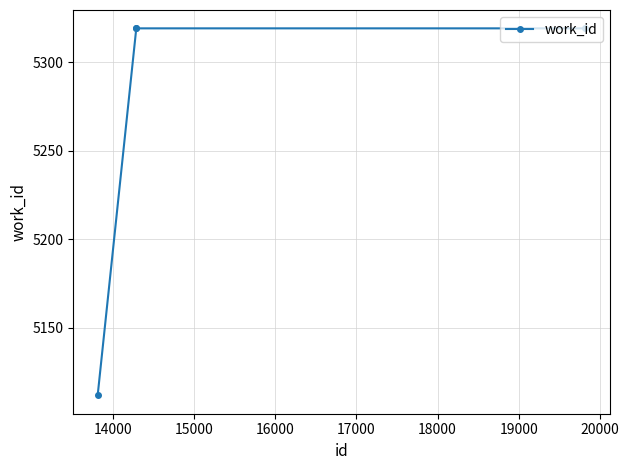

What is the greatest value displayed?

5319